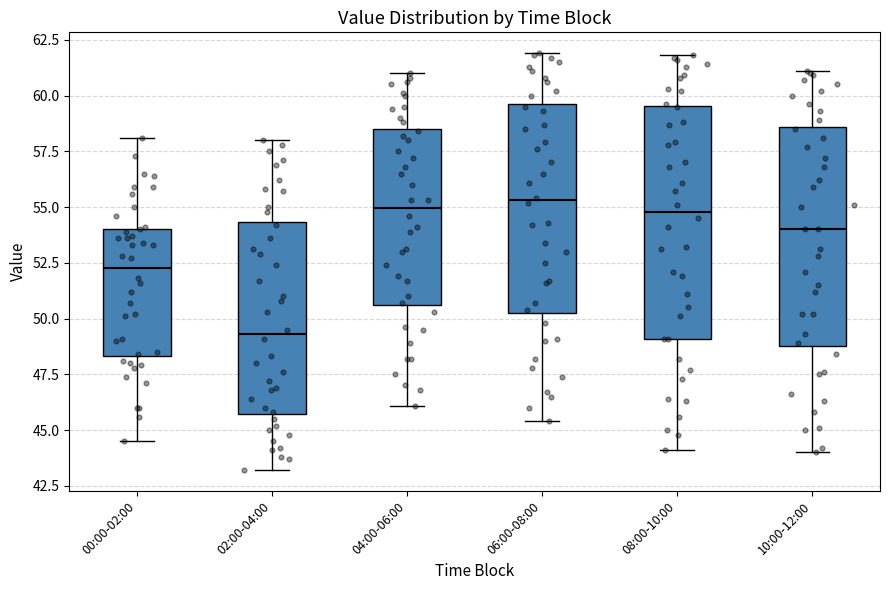

Where does the lower whisker of the box for 02:00-04:00 end on the y-axis? The values are not printed on the chart, so give them approximately, as read against the axis.

43.0